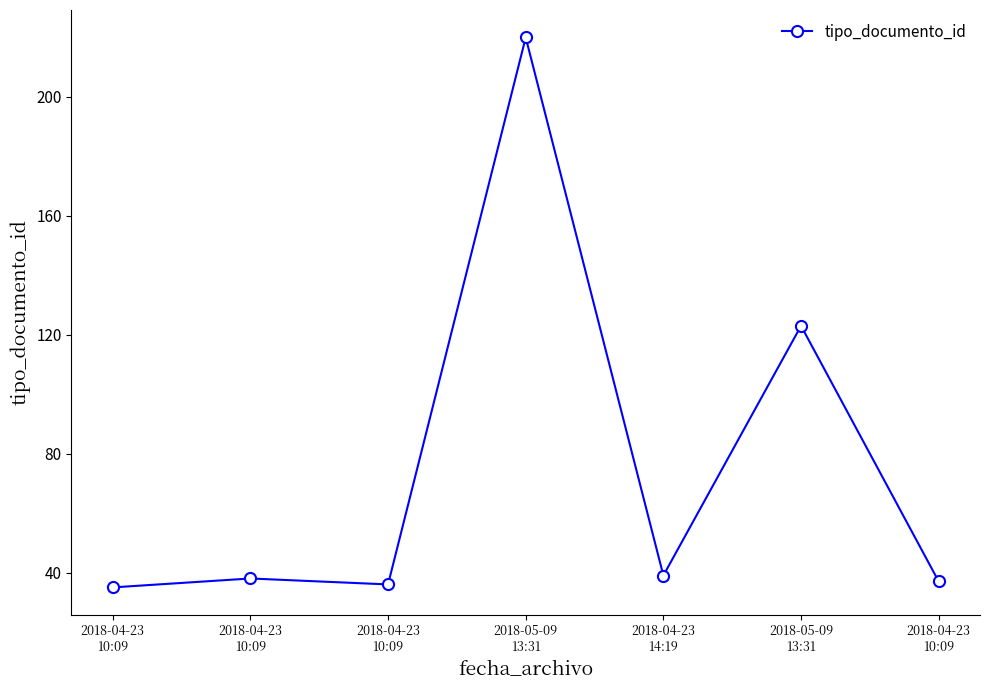

Which label corresponds to the largest value in the chart?

2018-05-09
13:31